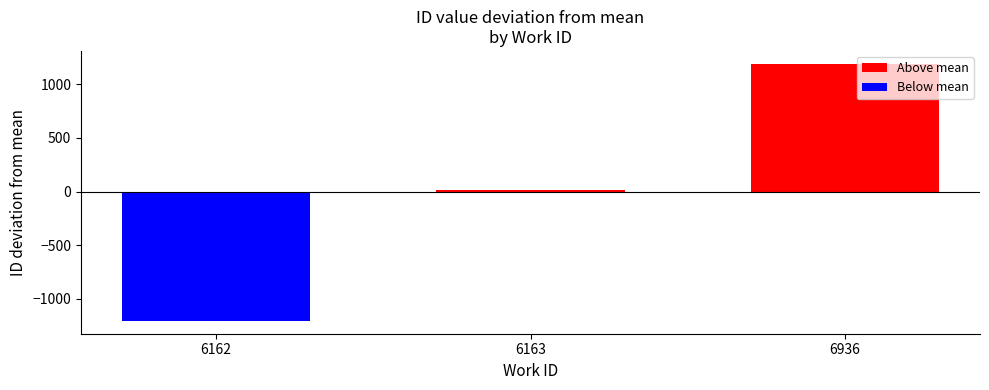

Count the number of values greater than 15.

2